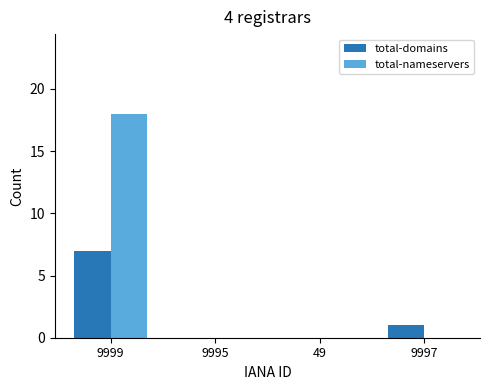

Which series has the largest total across all categories?

total-nameservers